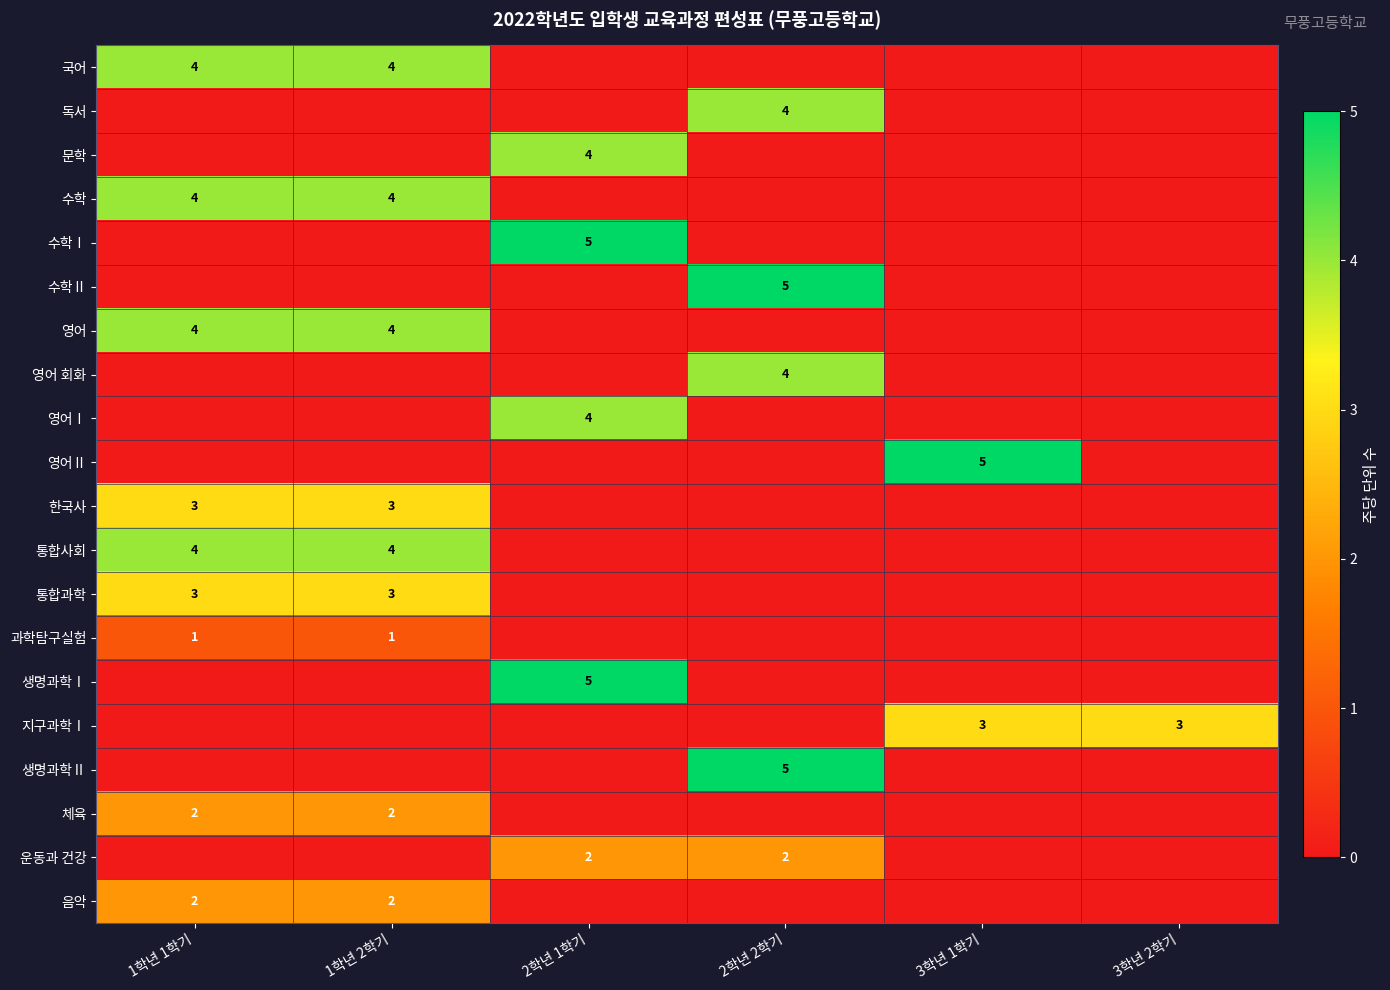

Which label corresponds to the largest value in the chart?

2학년 1학기